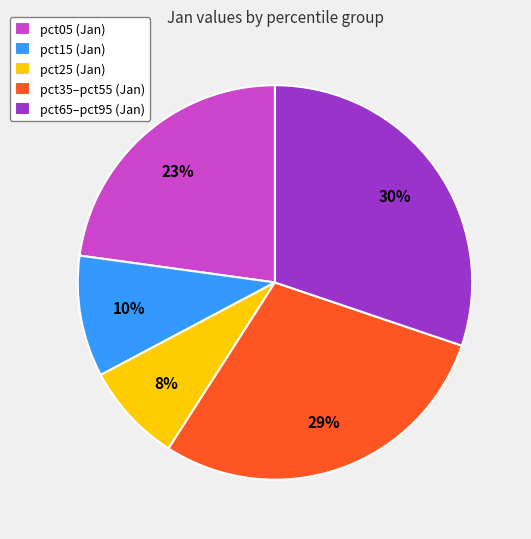

How many slices are in this pie chart?

5